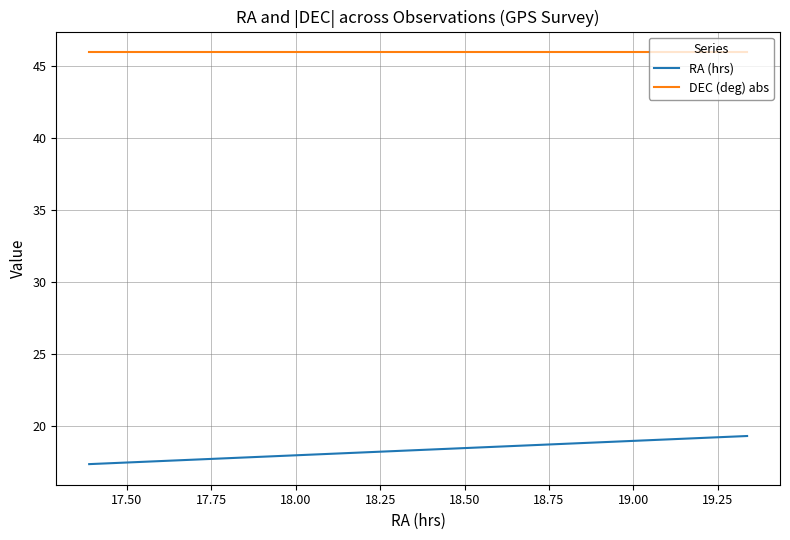

How many series are shown in this chart?

2